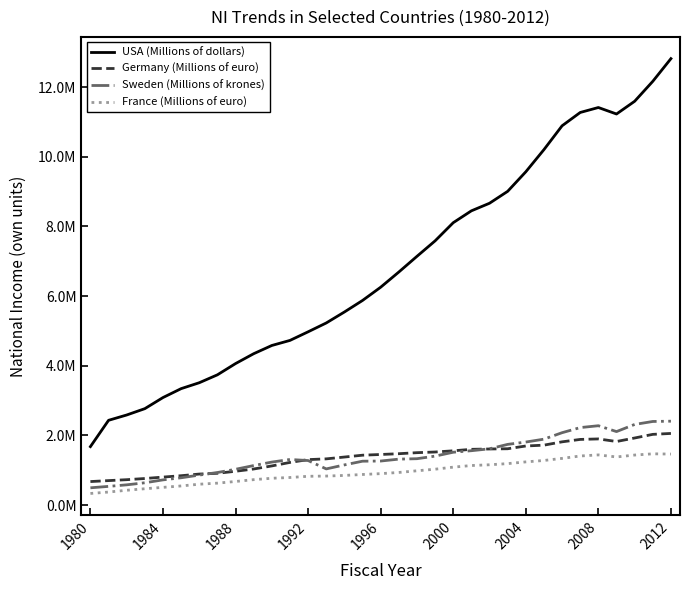

Is this an area chart (filled region under the line)?

No